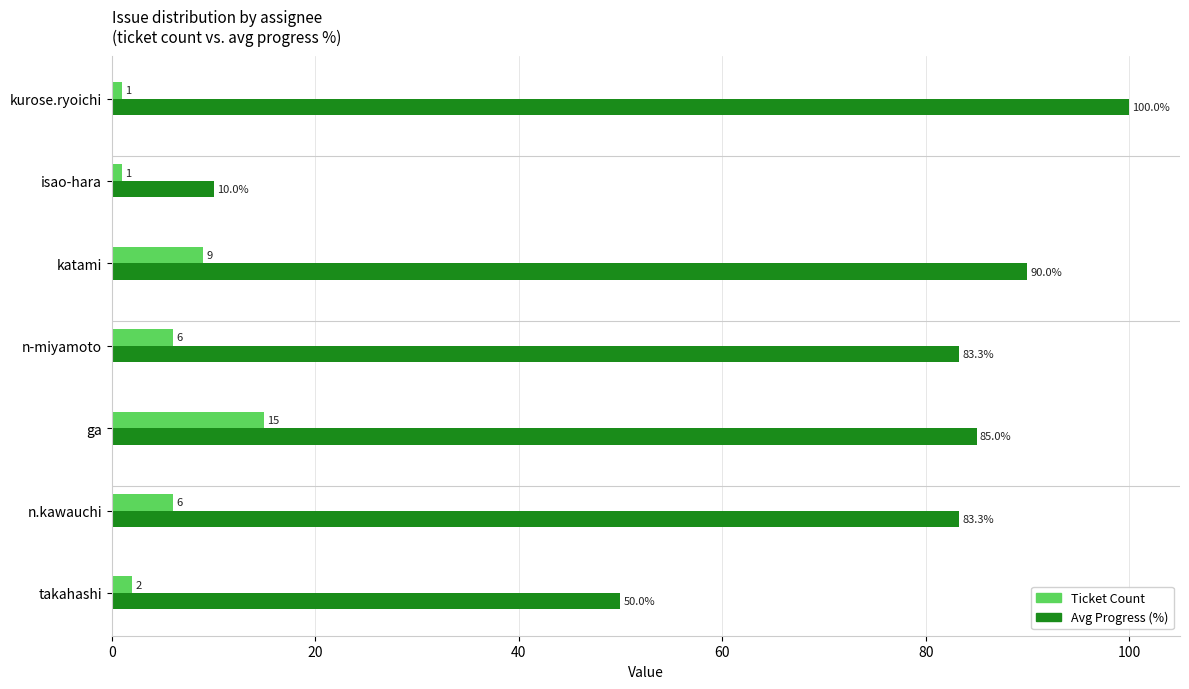

What is the difference between the maximum and minimum values in the Avg Progress (%) series?

90.0